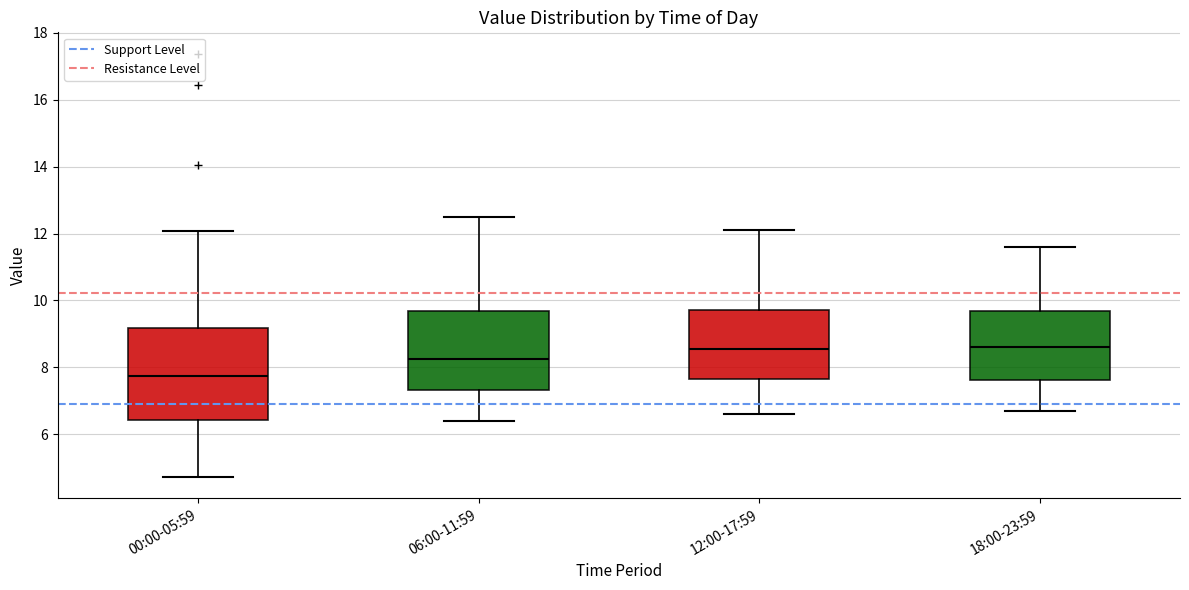

Reading left to right, read every box against the y-axis: the position of its median line, the range the box covers, and the ends of its whiskers. The values are not printed on the chart, so give them approximately, as read against the axis.

00:00-05:59: median 7.8, box 6.4 to 9.2, whiskers 4.8 to 12.0
06:00-11:59: median 8.2, box 7.4 to 9.6, whiskers 6.4 to 12.6
12:00-17:59: median 8.6, box 7.6 to 9.8, whiskers 6.6 to 12.2
18:00-23:59: median 8.6, box 7.6 to 9.6, whiskers 6.8 to 11.6